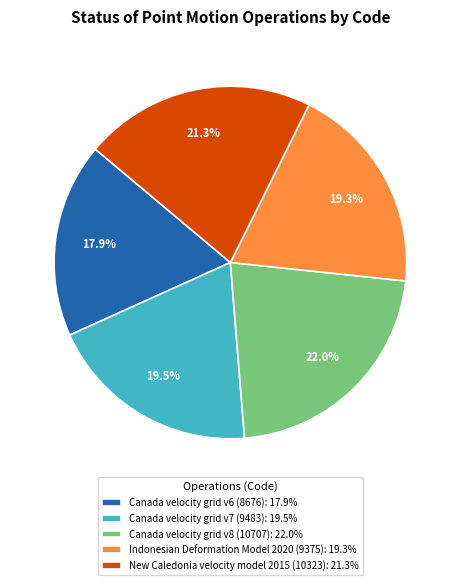

Does Canada velocity grid v7 account for over 50% of the chart?

No